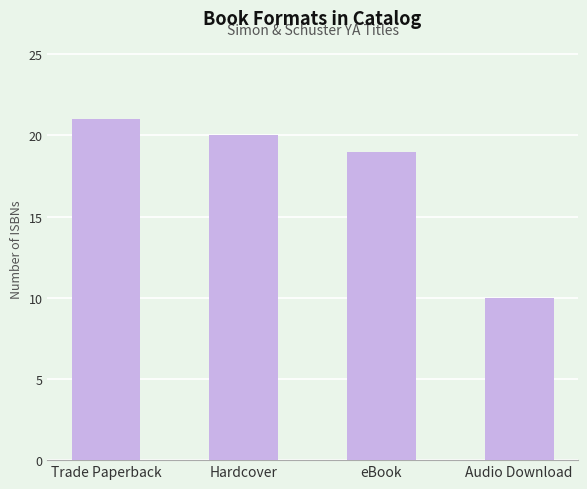

Reading right to left, transcribe all the data shown in this chart.

Audio Download=10	eBook=19	Hardcover=20	Trade Paperback=21